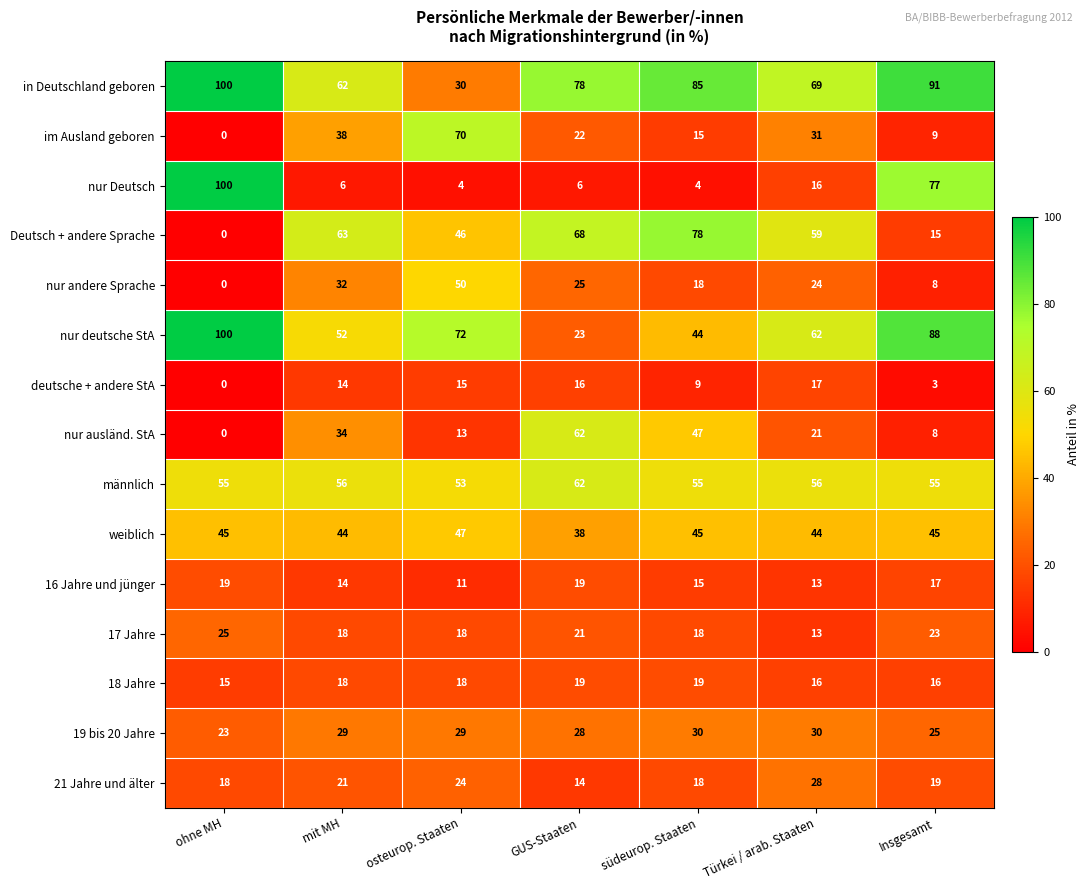

The value of 17 Jahre at mit MH is 18. True or false?

True